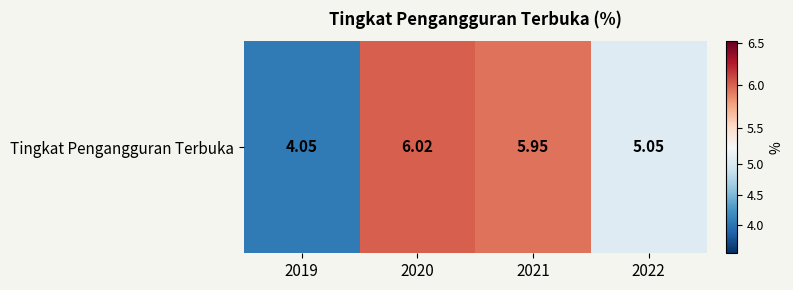

What is the average value?

5.3